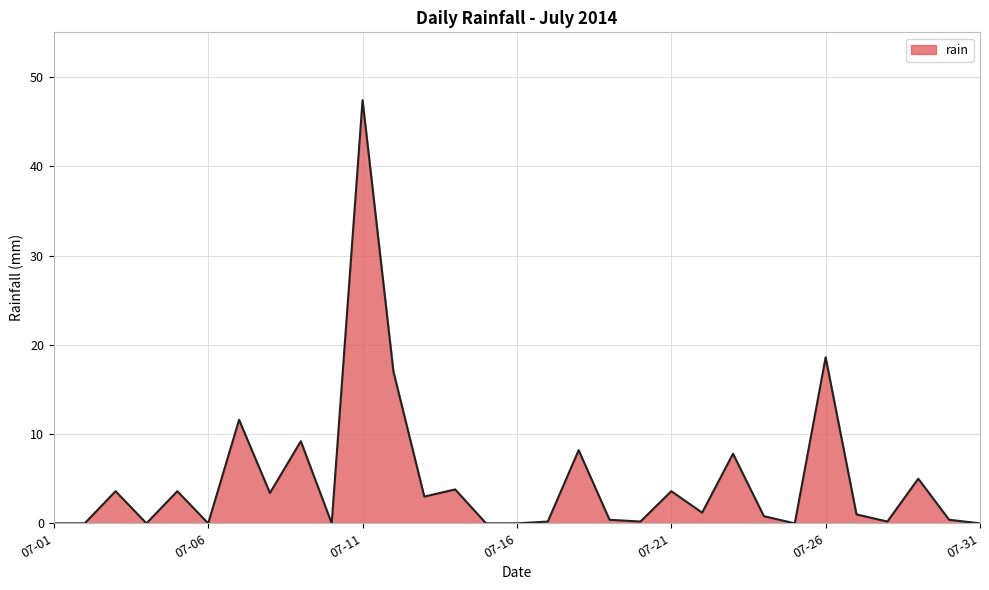

What is the difference between the maximum and minimum values?

47.4